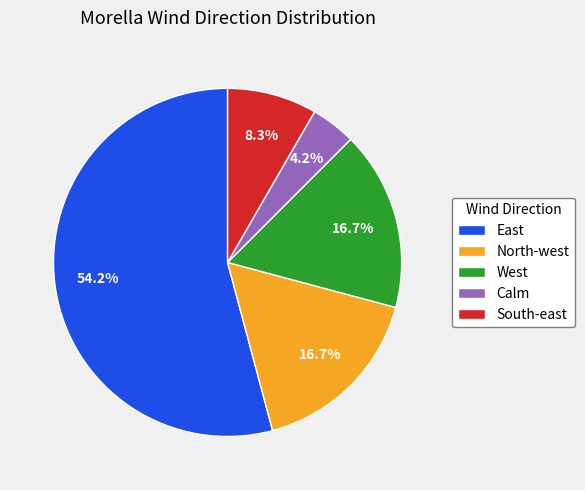

Which category has the biggest portion of the pie?

East